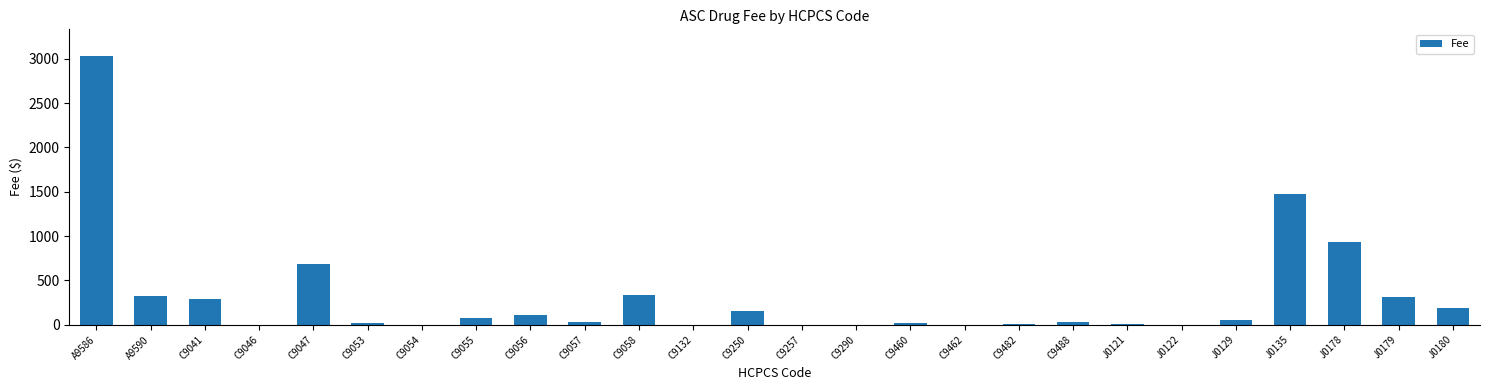

The chart shows a value of 30.9 at C9057. True or false?

True